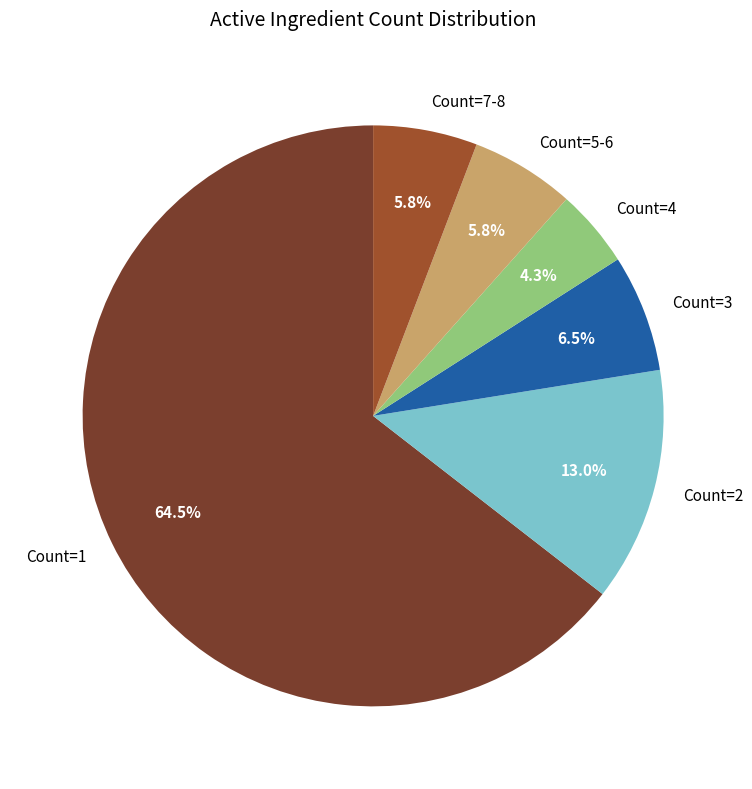

To the nearest percent, what is the average slice percentage?

17%